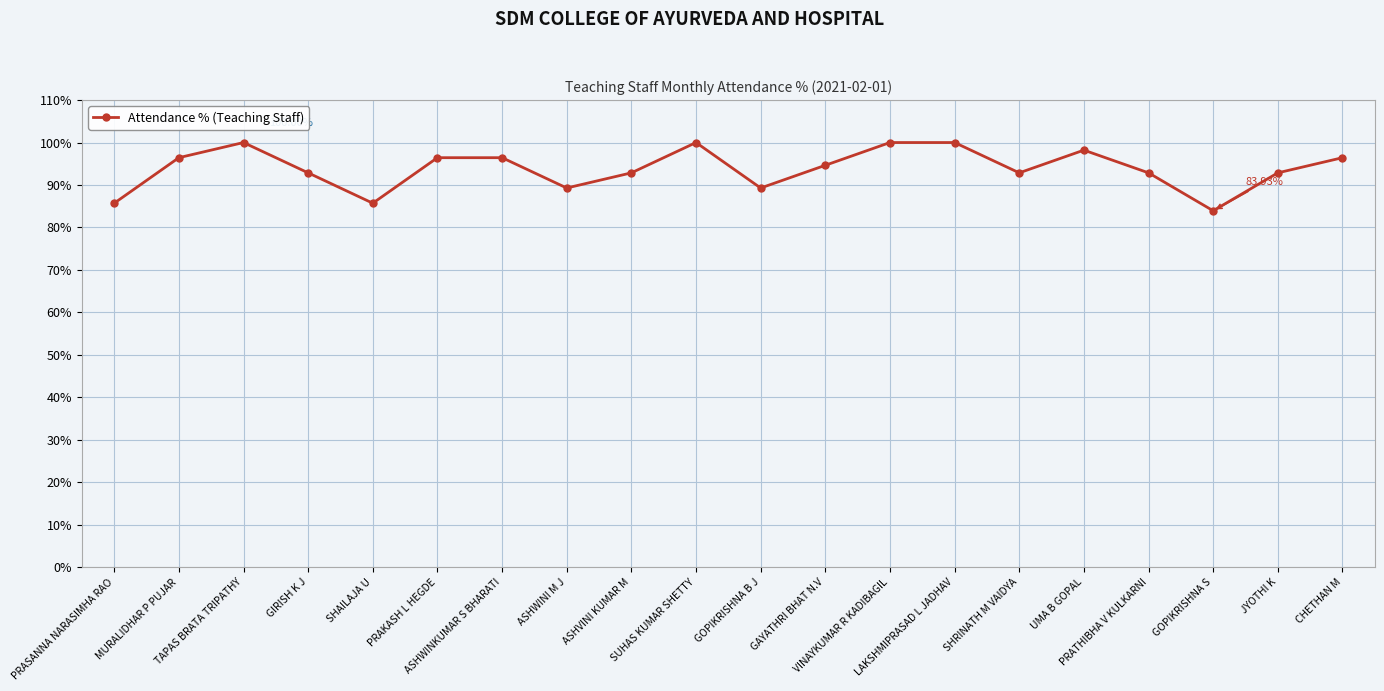

True or false: the data shows 92.9 at ASHVINI KUMAR M.

True